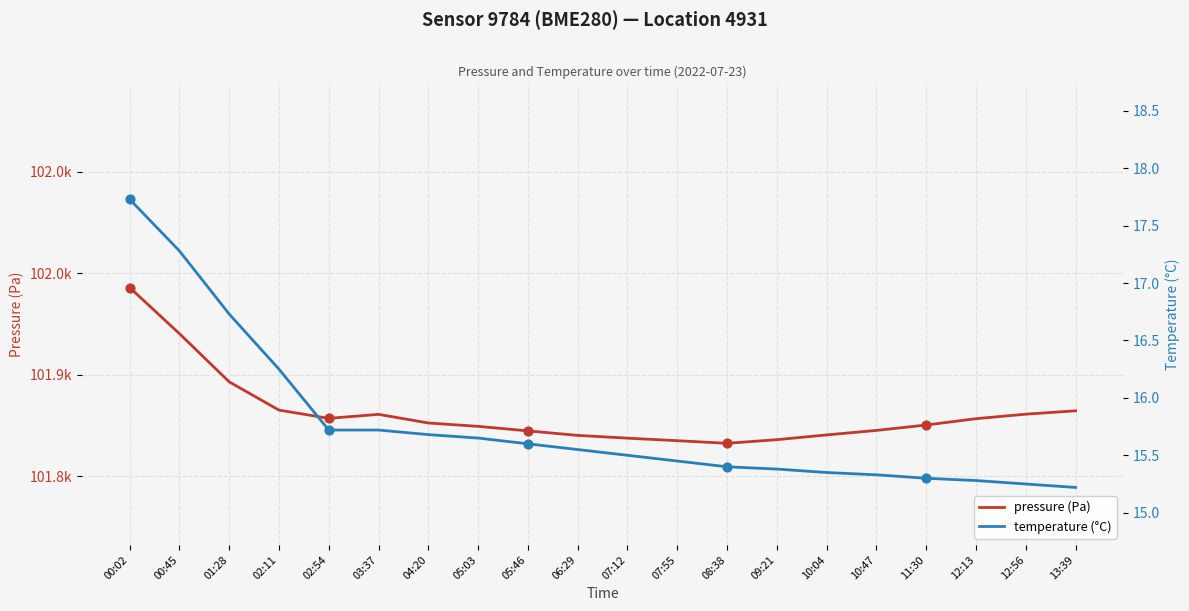

Which series has the largest total across all categories?

pressure (Pa)